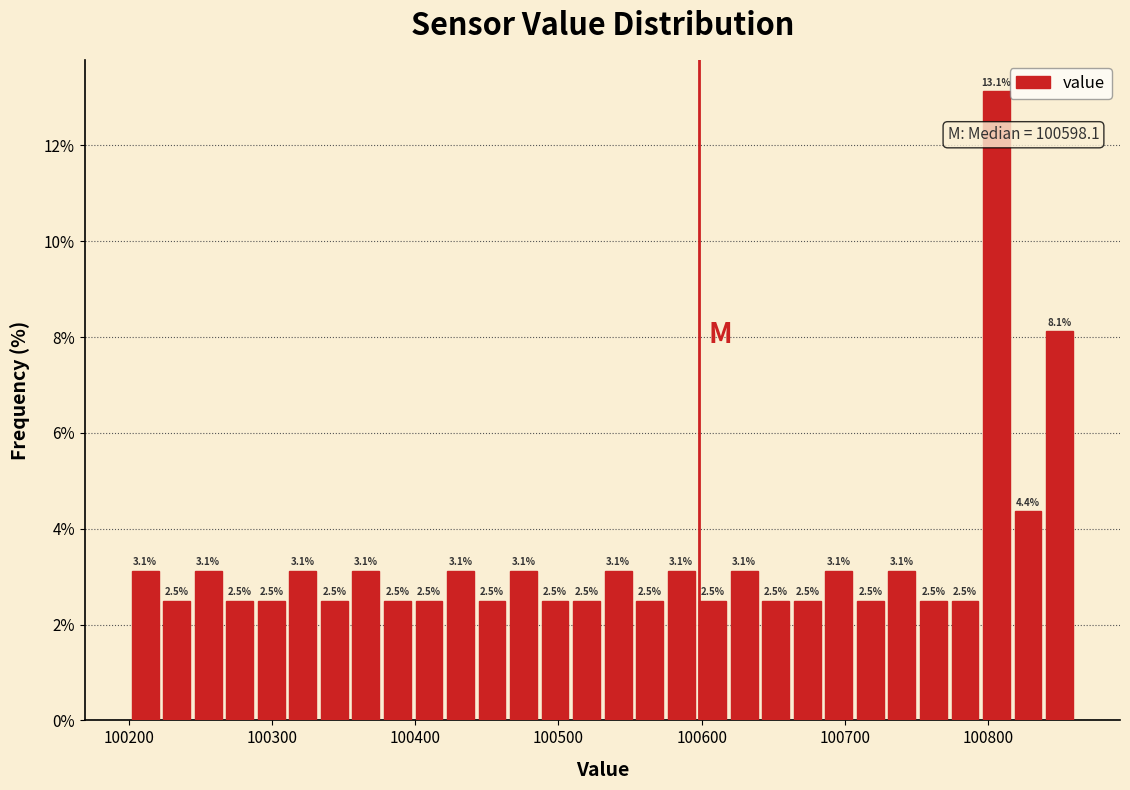

Read against the x-axis, roughly where is the centre of the tallest bar?

100810